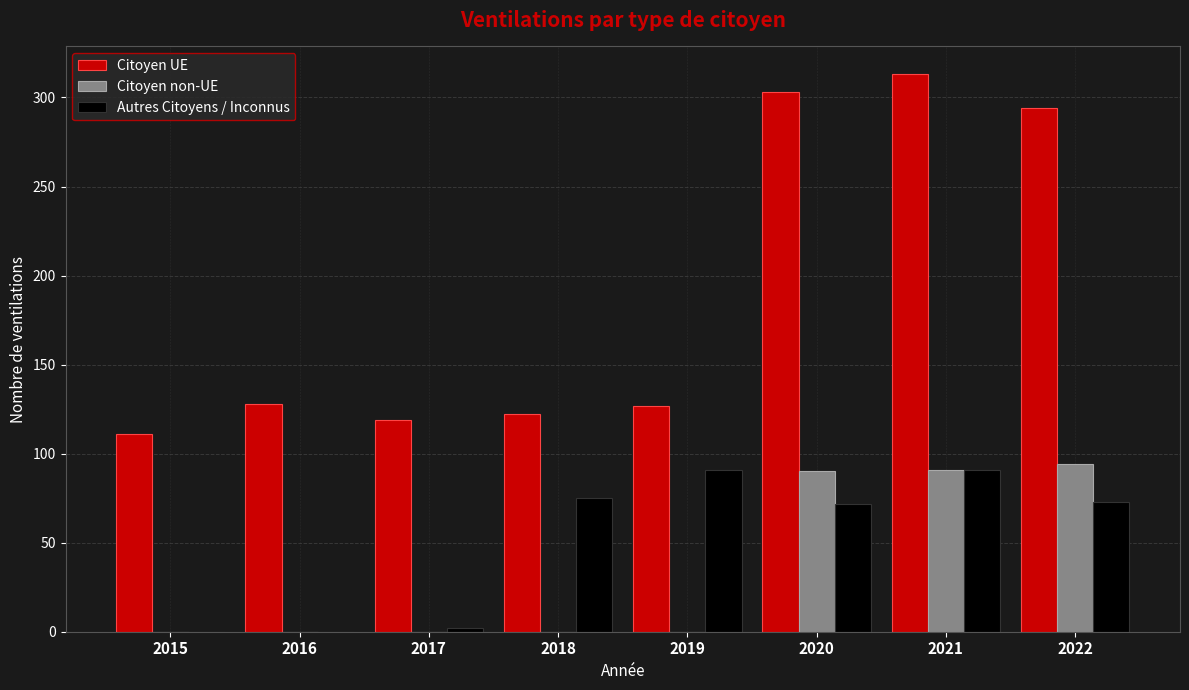

How many data points in Citoyen non-UE are above 0?

3